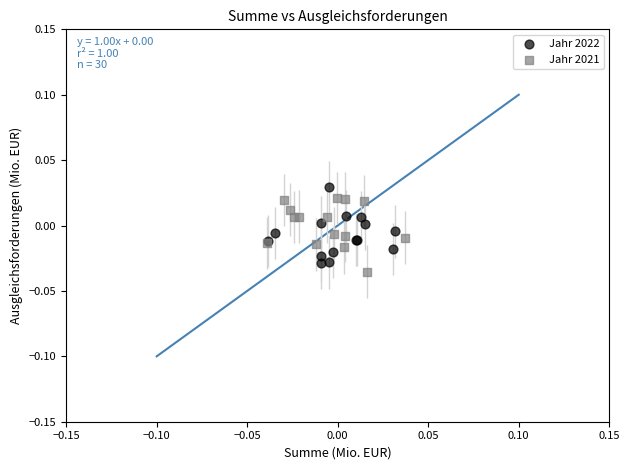

What are all the series names shown in the legend?

Jahr 2022, Jahr 2021